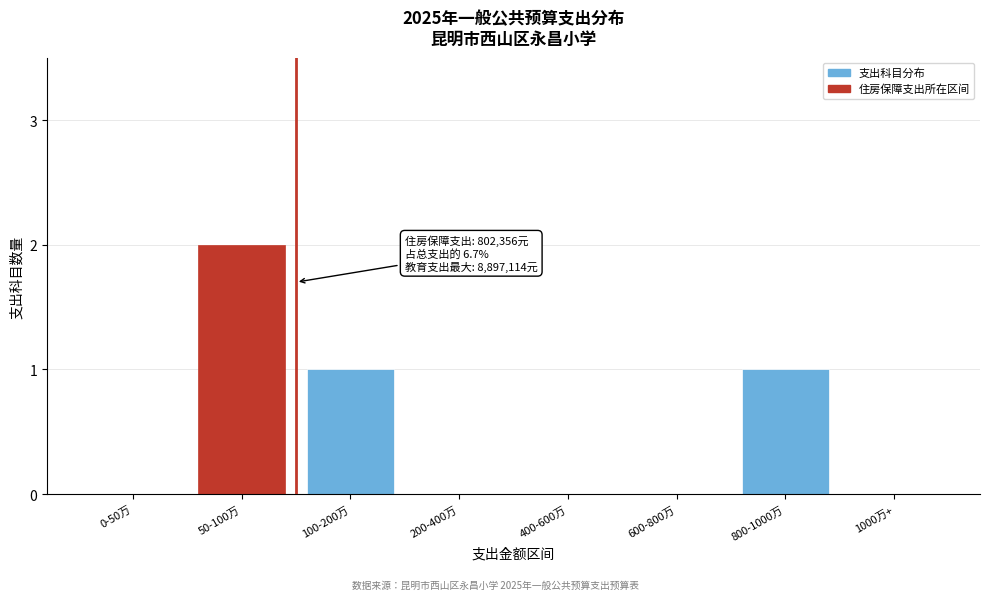

Reading right to left, list all the values displayed in this chart.

1000万+=0	800-1000万=1	600-800万=0	400-600万=0	200-400万=0	100-200万=1	50-100万=2	0-50万=0